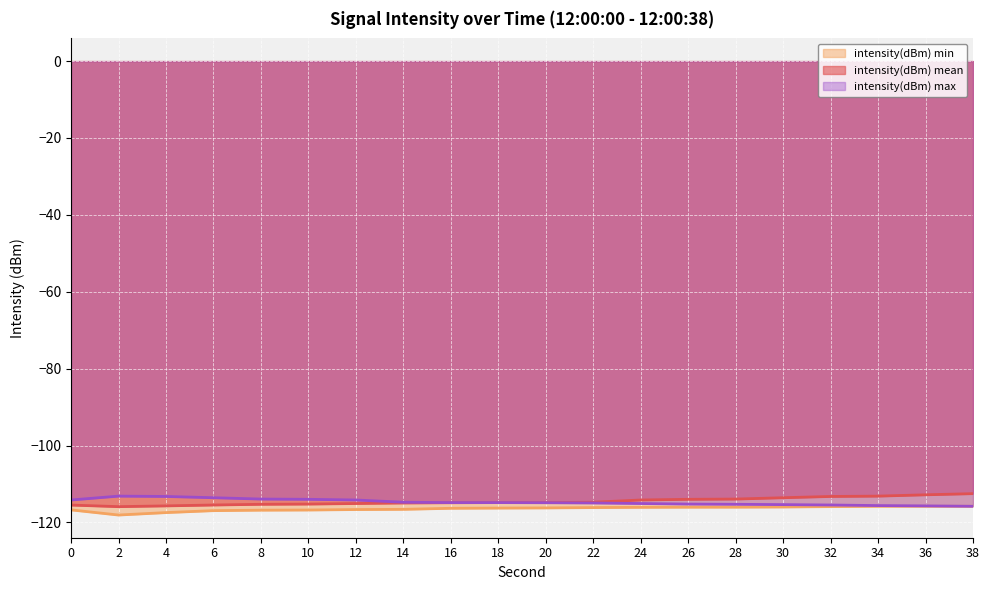

At which category does intensity(dBm) min reach its first local valley?

2